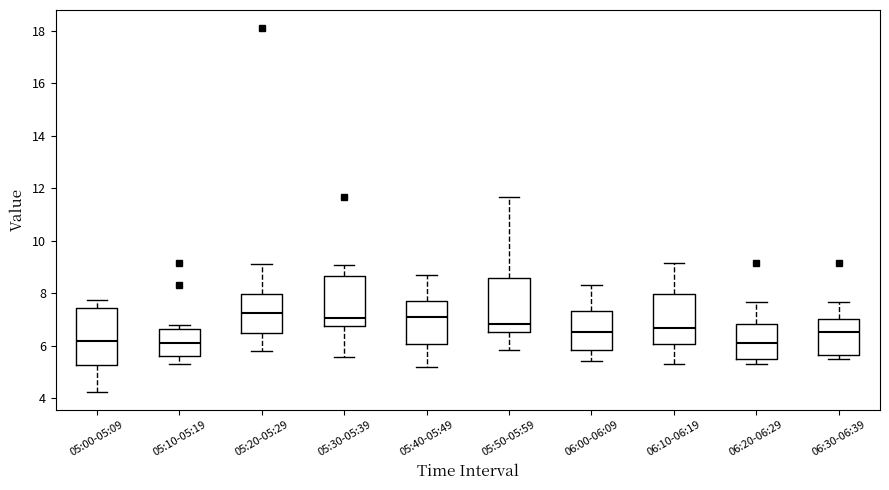

Reading left to right, read every box against the y-axis: the position of its median line, the range the box covers, and the ends of its whiskers. The values are not printed on the chart, so give them approximately, as read against the axis.

05:00-05:09: median 6.2, box 5.2 to 7.4, whiskers 4.2 to 7.8
05:10-05:19: median 6.2, box 5.6 to 6.6, whiskers 5.4 to 6.8
05:20-05:29: median 7.2, box 6.4 to 8.0, whiskers 5.8 to 9.2
05:30-05:39: median 7.0, box 6.8 to 8.6, whiskers 5.6 to 9.0
05:40-05:49: median 7.0, box 6.0 to 7.8, whiskers 5.2 to 8.8
05:50-05:59: median 6.8, box 6.6 to 8.6, whiskers 5.8 to 11.6
06:00-06:09: median 6.6, box 5.8 to 7.4, whiskers 5.4 to 8.4
06:10-06:19: median 6.6, box 6.0 to 8.0, whiskers 5.4 to 9.2
06:20-06:29: median 6.2, box 5.6 to 6.8, whiskers 5.4 to 7.6
06:30-06:39: median 6.6, box 5.6 to 7.0, whiskers 5.6 (just below the box's lower edge) to 7.6